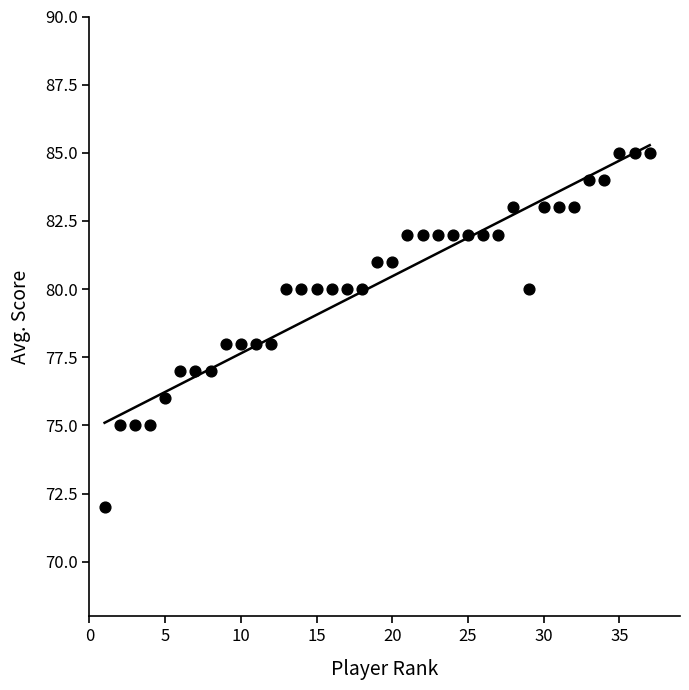

What is the range of Y values (max minus min)?

13